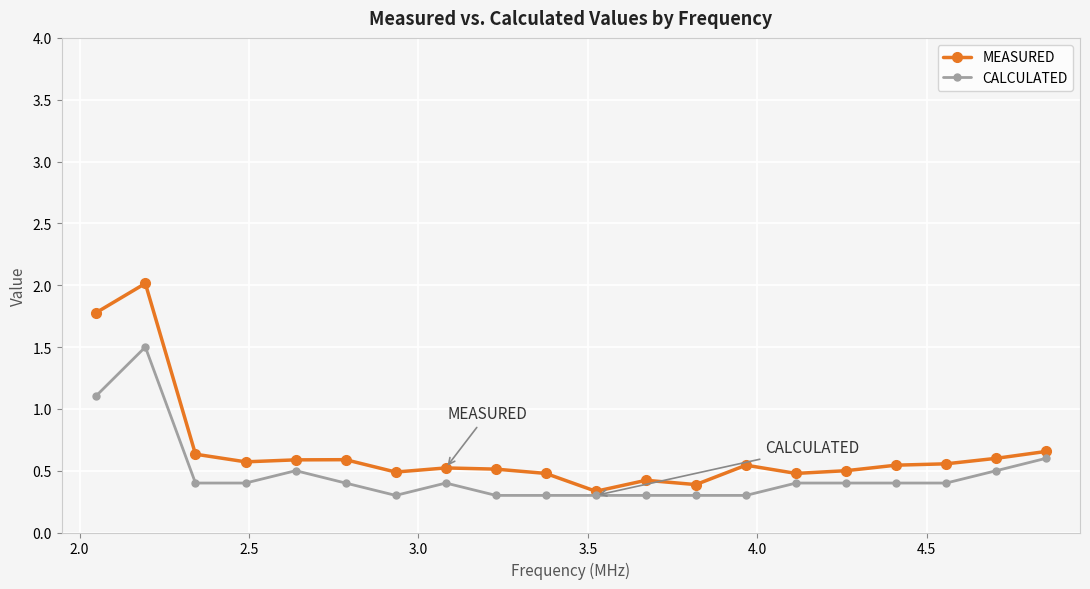

True or false: MEASURED and CALCULATED intersect in this chart.

False